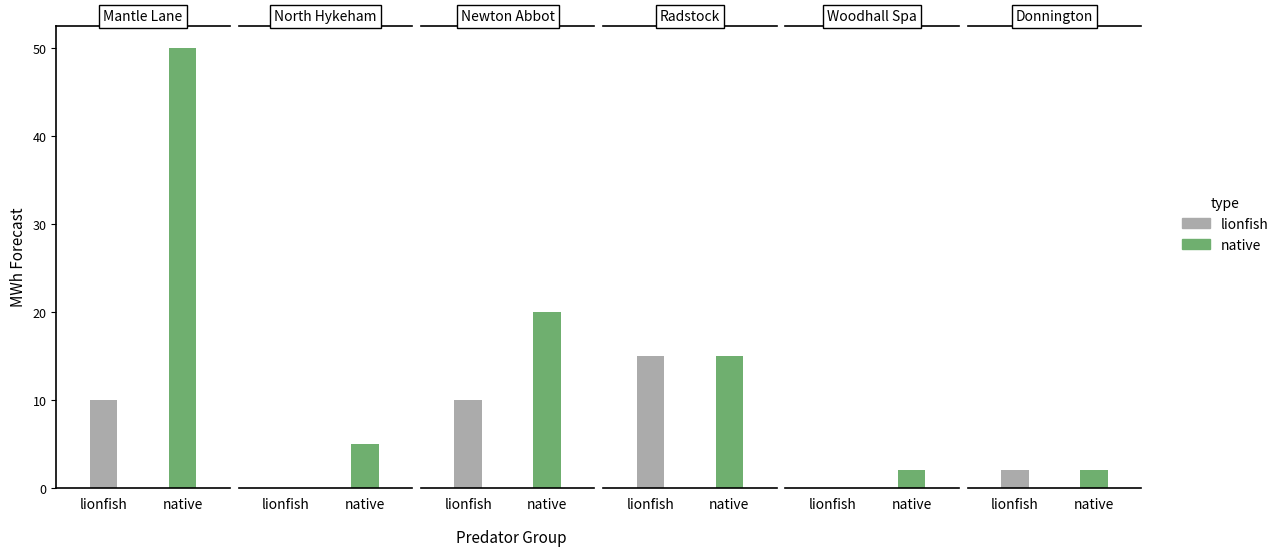

Reading right to left, transcribe all the data shown in this chart.

lionfish: 5=2	4=0	3=15	2=10	1=0	0=10
native: 5=2	4=2	3=15	2=20	1=5	0=50